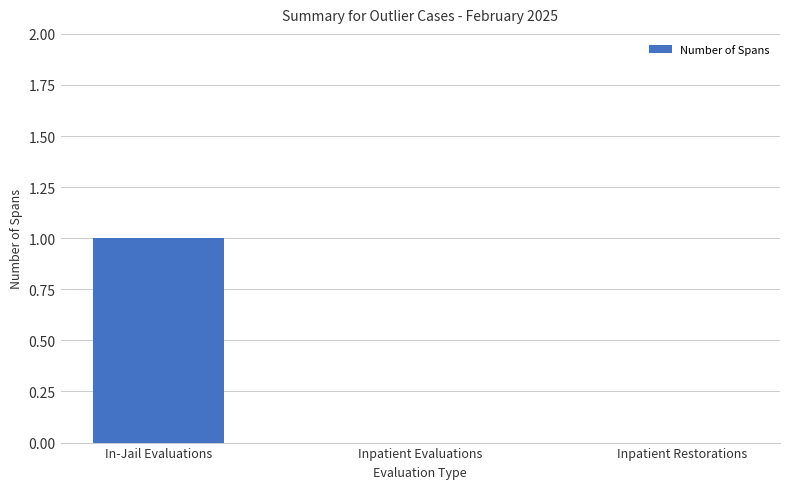

At which category does the chart reach its peak across all series?

In-Jail Evaluations